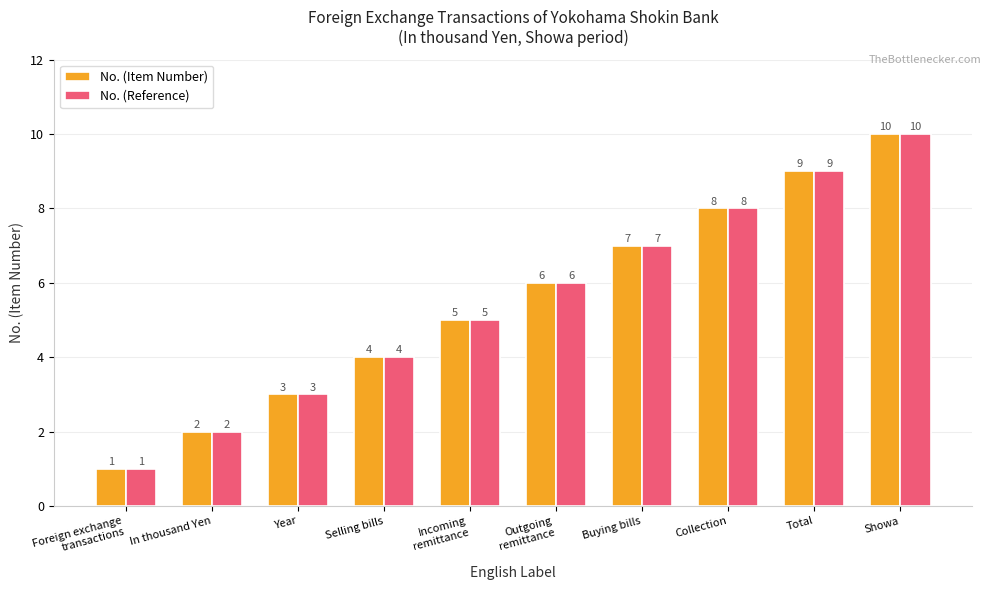

What is the maximum value shown in the chart?

10